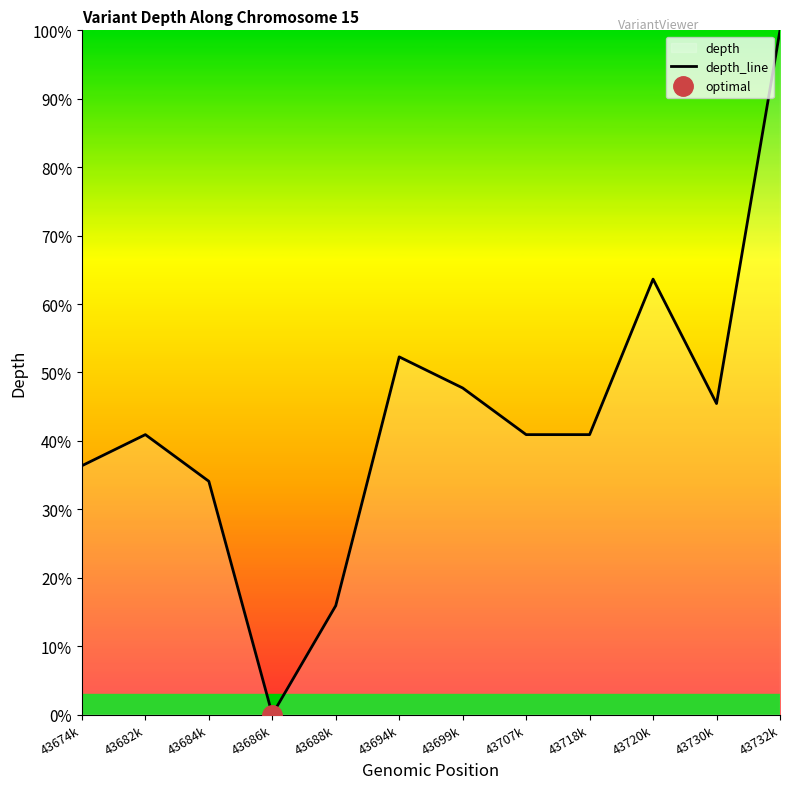

Is it true that the value at 43699k is 72.1?

False